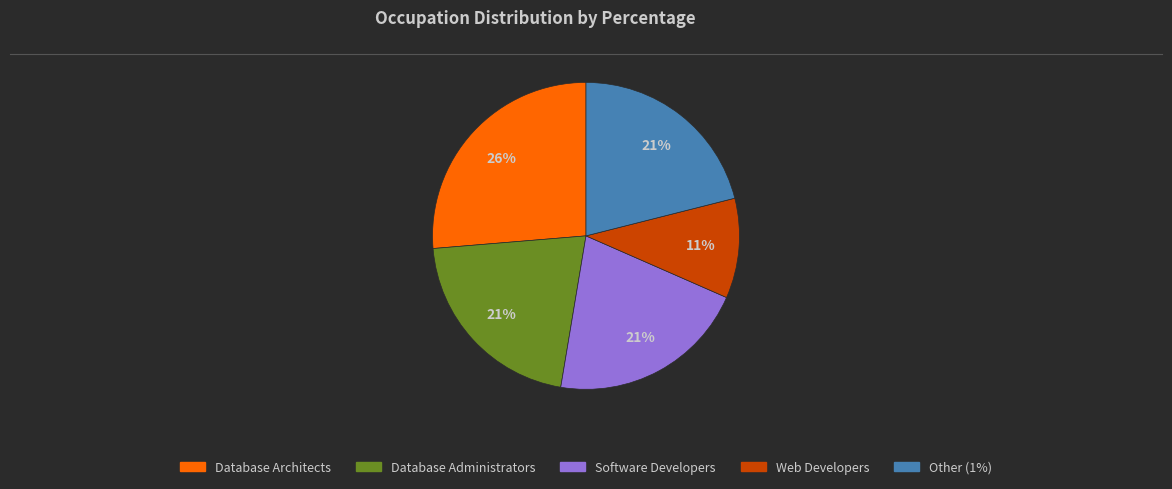

Combined, do Database Administrators and Other (1%) account for over 50%?

No